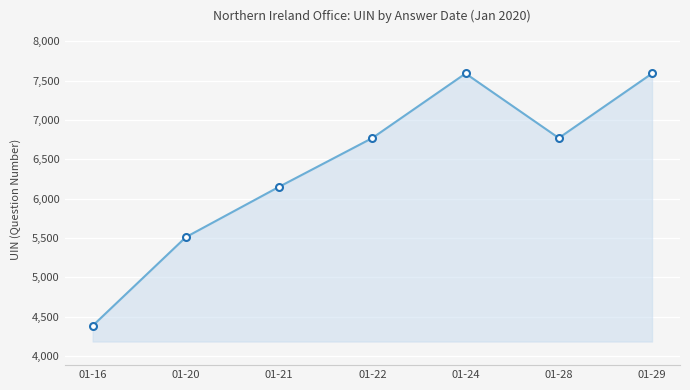

What is the change in value from 01-21 to 01-24?

+1440.5